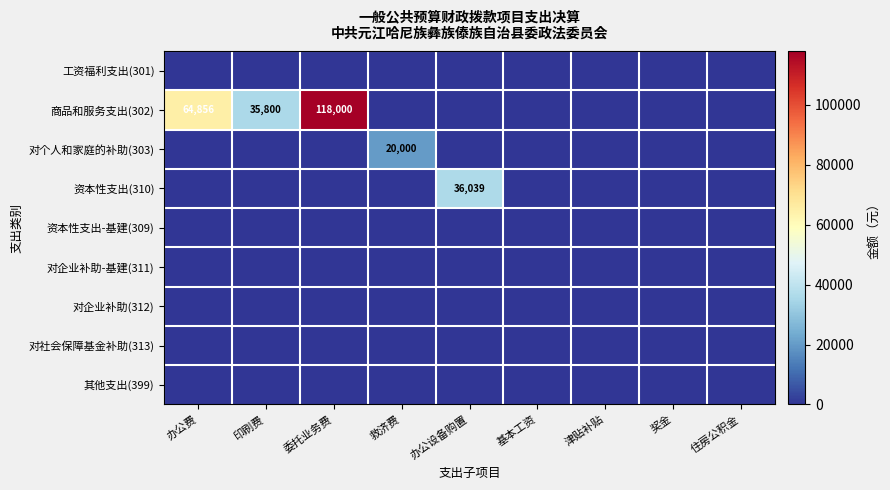

Is it true that 商品和服务支出(302) equals 46794 at 委托业务费?

False